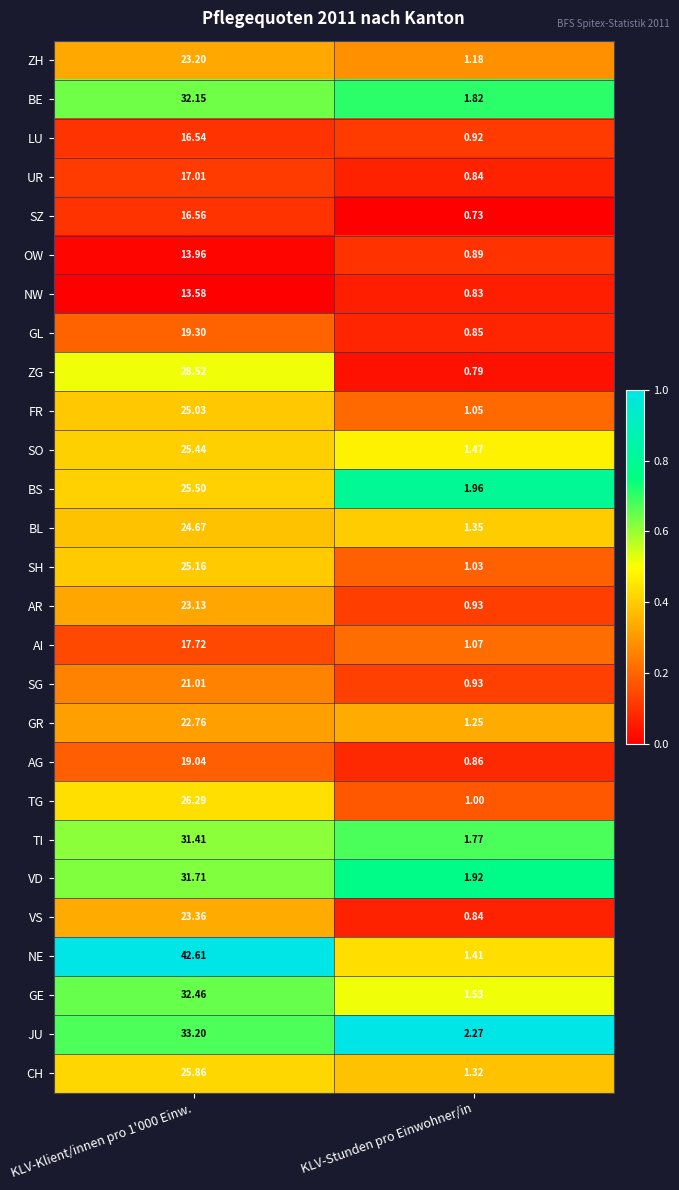

Between KLV-Klient/innen pro 1'000 Einw. and KLV-Stunden pro Einwohner/in, which series saw the biggest shift?

NE